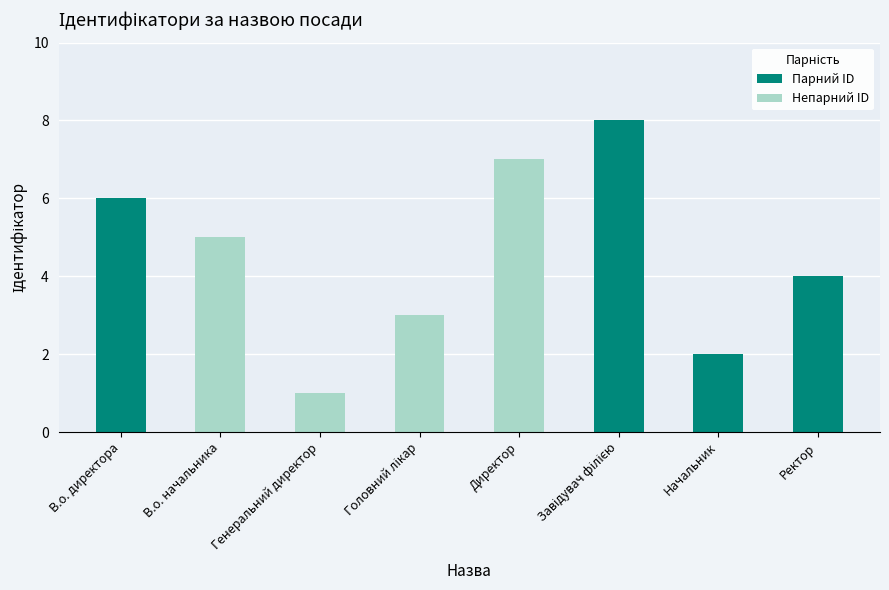

How many values in the Непарний ID series are below 5?

2